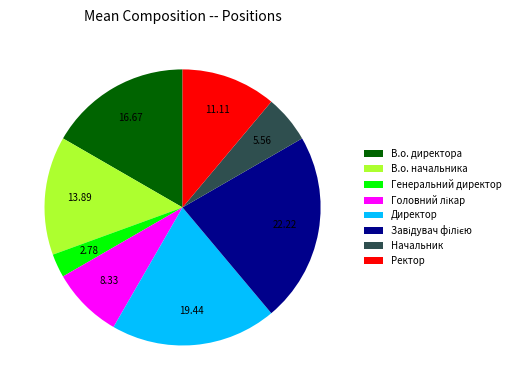

What is the smallest slice in the pie chart?

Генеральний директор